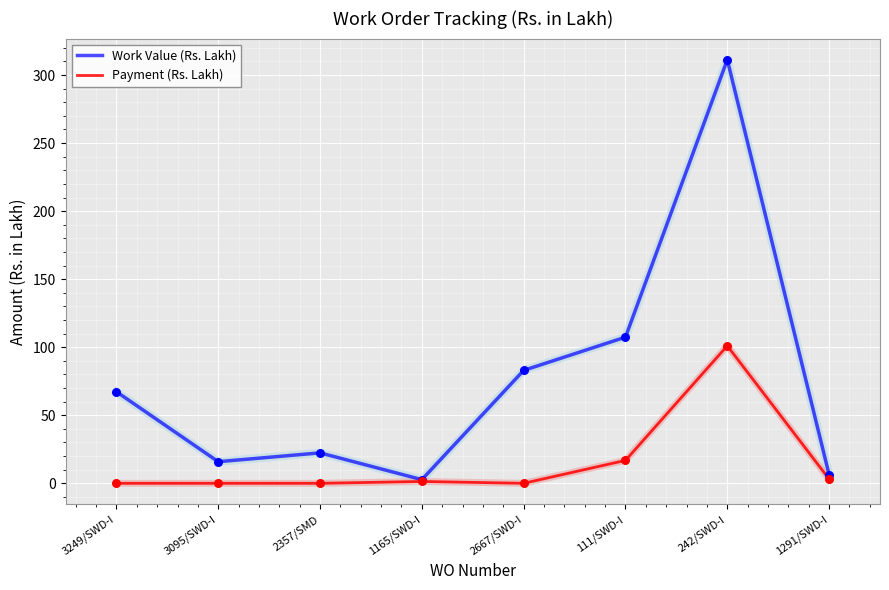

Is the value of Work Value (Rs. Lakh) at 2357/SMD greater than the value of Payment (Rs. Lakh) at 1291/SWD-I?

Yes